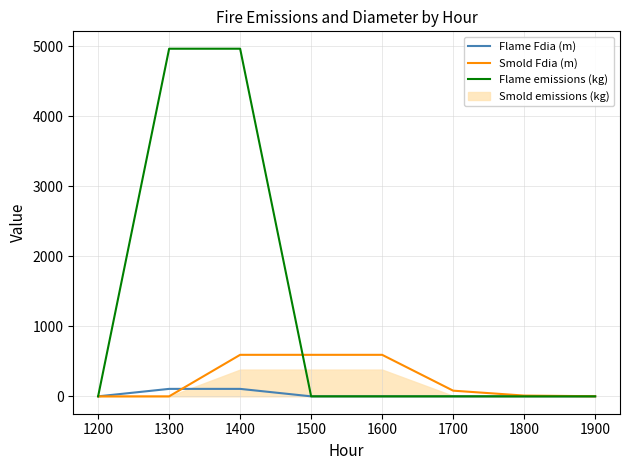

Does the chart display data point markers on the line(s)?

No